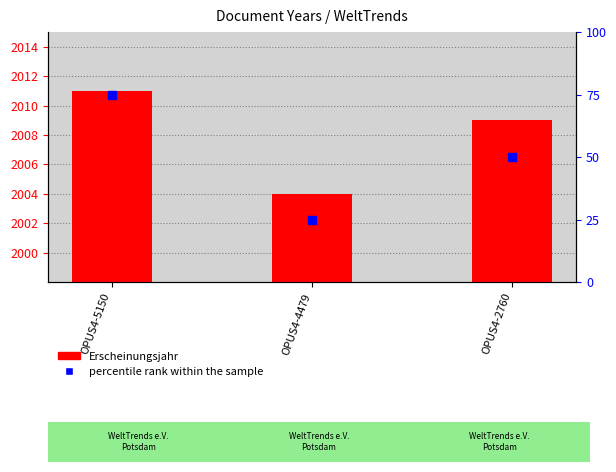

The value at OPUS4-2760 is 2009. True or false?

True